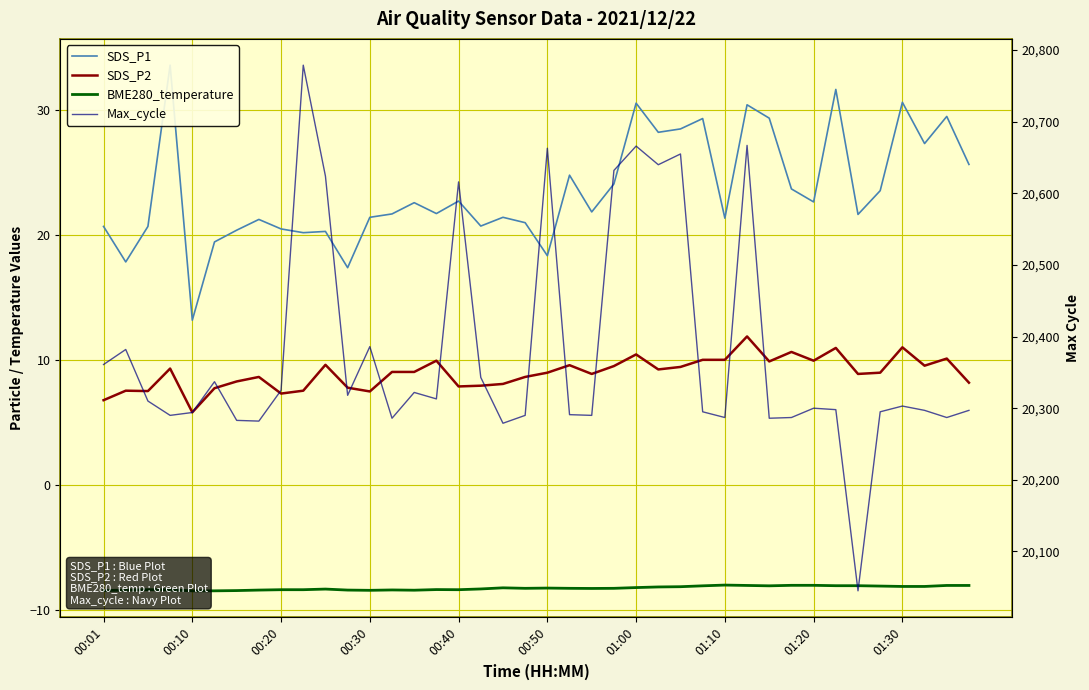

The SDS_P2 series shows 13.3 at 23. True or false?

False